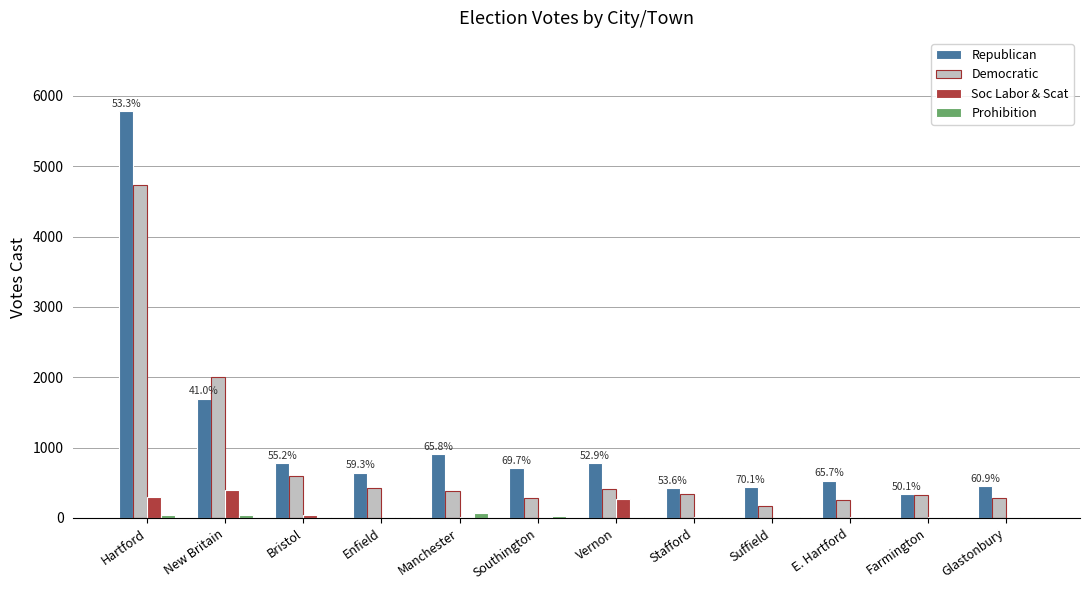

What is the difference between the Democratic values at New Britain and Farmington?

1681